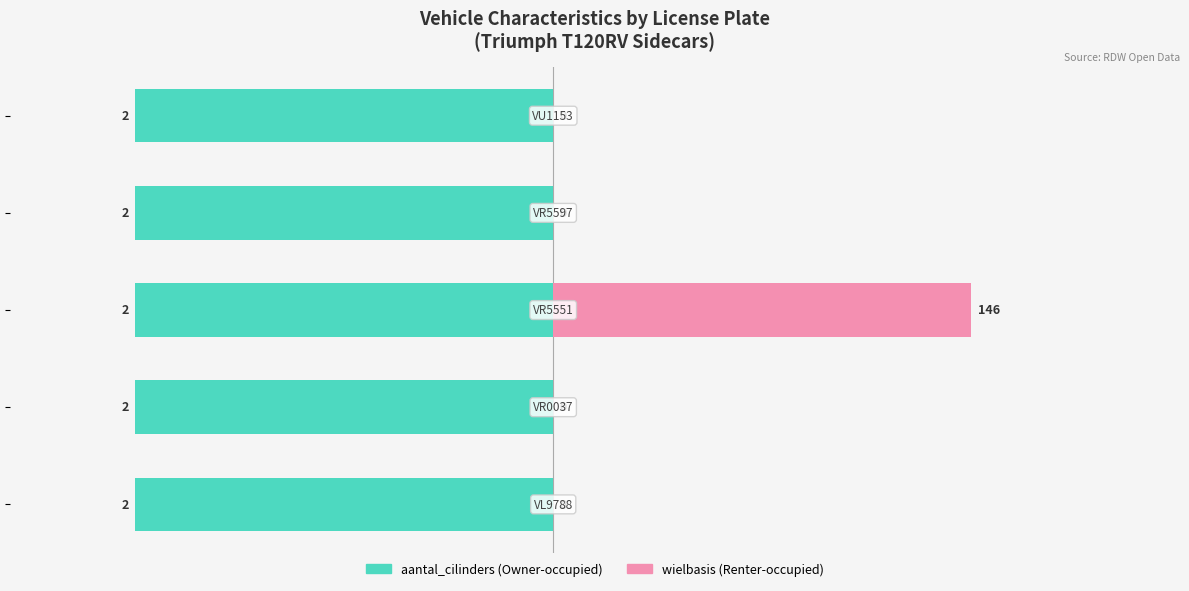

At how many categories does at least one series exceed 1?

1